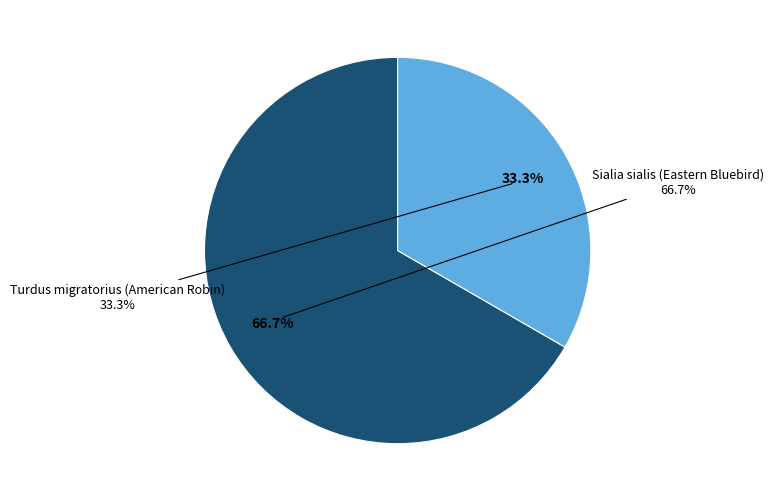

What is the change in value from Sialia sialis (Eastern Bluebird) to Turdus migratorius (American Robin)?

-1